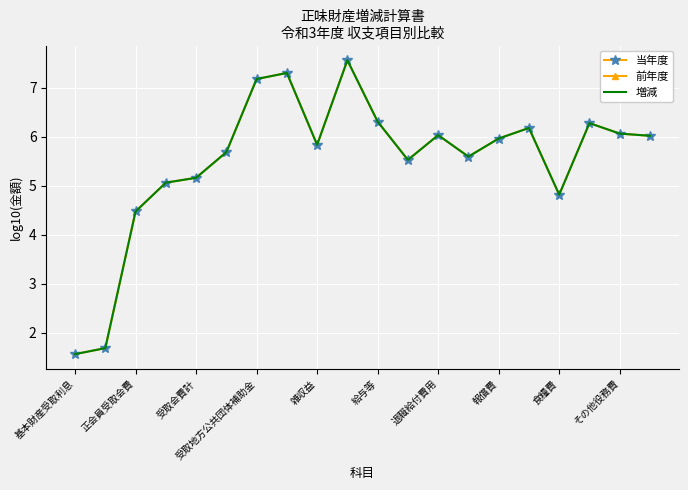

What is the value of the 増減 point at the 7th from the left?

7.2